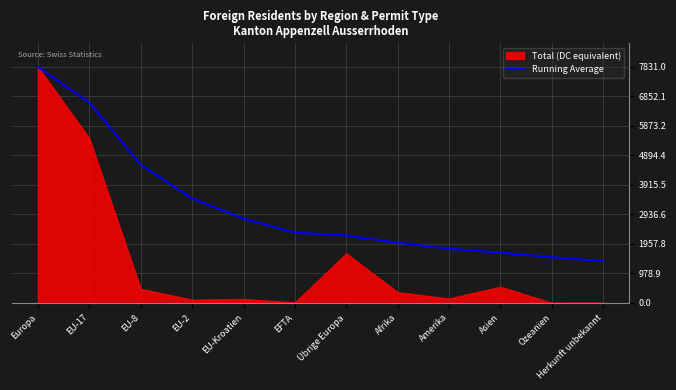

True or false: there are more than 2 points higher than both neighbors.

False